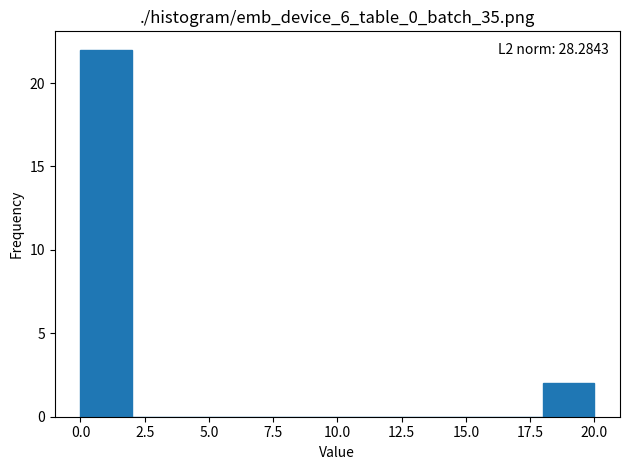

Over which range of the x-axis is the bar tallest?

0 to 2